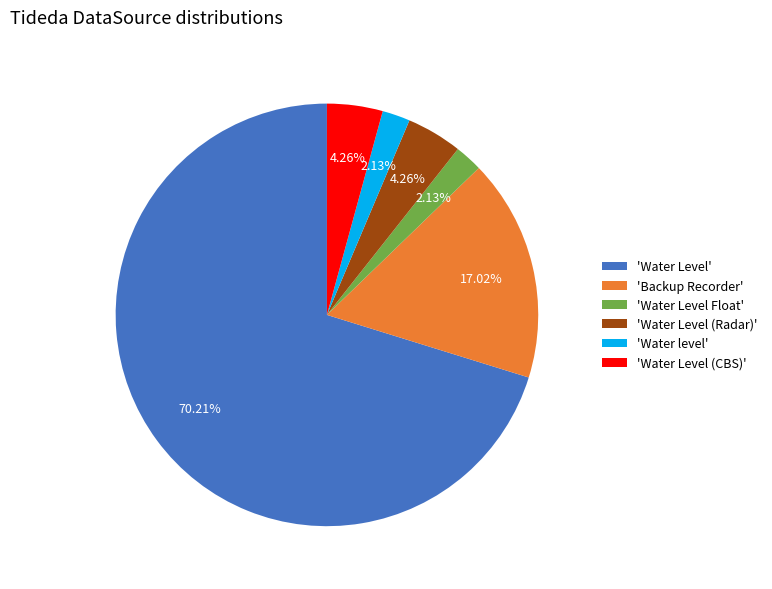

Which has a higher value, 'Water Level Float' or 'Backup Recorder'?

'Backup Recorder'